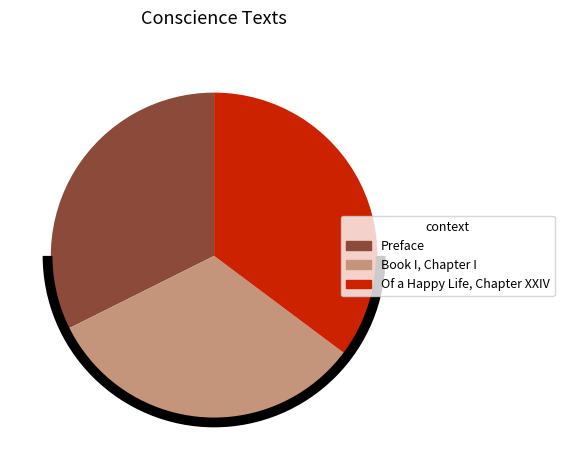

What is the smallest slice in the pie chart?

Preface